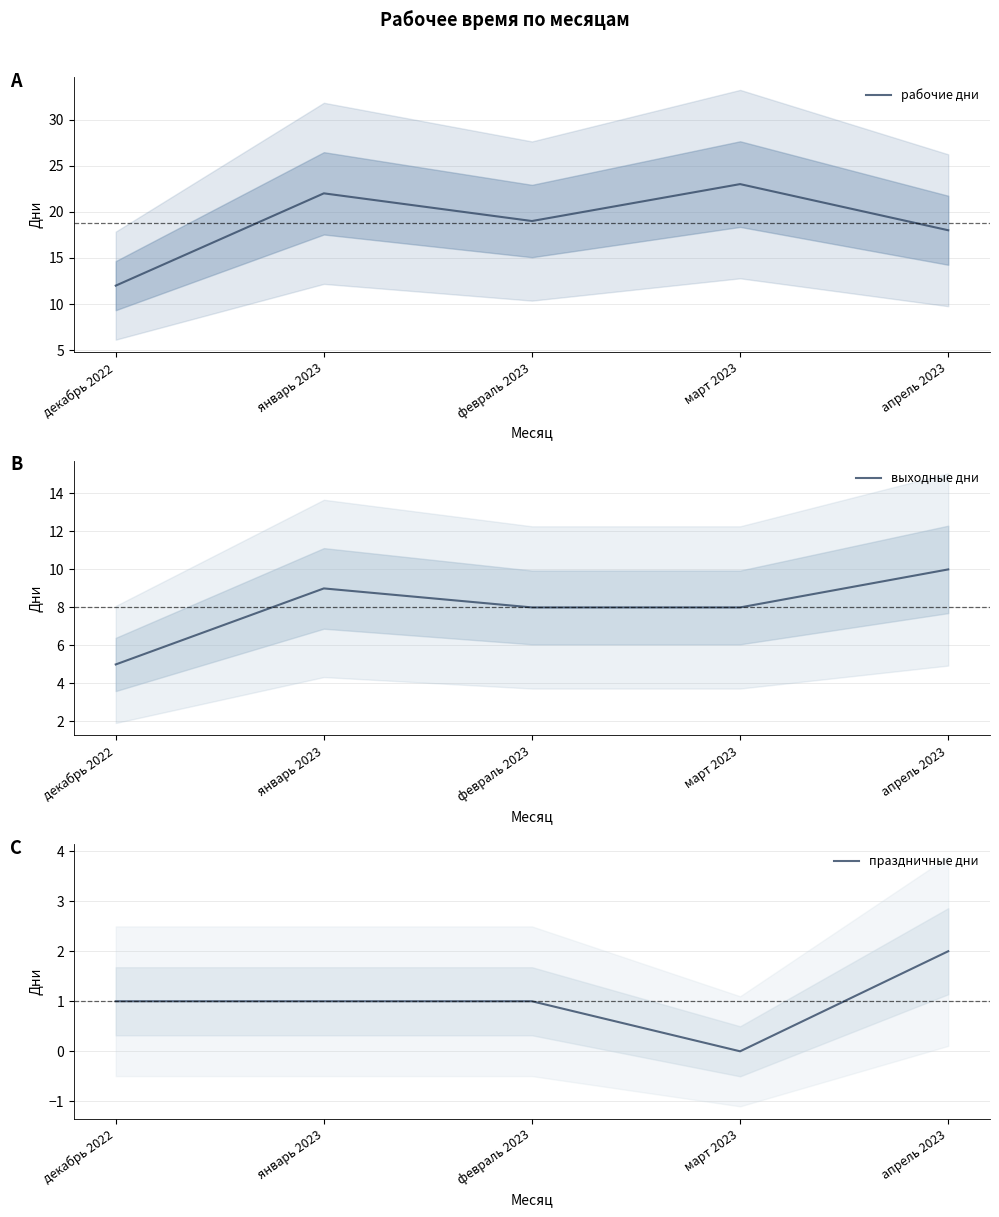

At which category does рабочие дни reach its first local valley?

февраль 2023